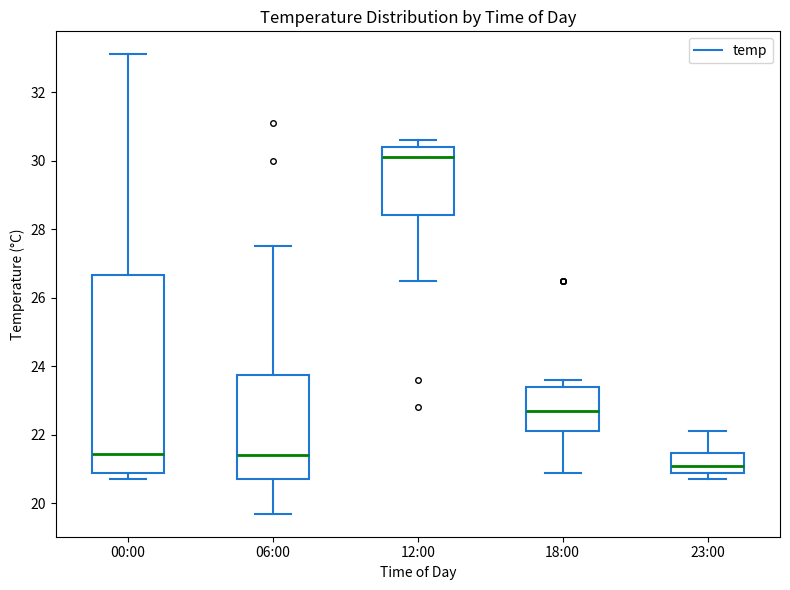

Where does the median line of the box for 18:00 sit on the y-axis? The values are not printed on the chart, so give them approximately, as read against the axis.

22.8